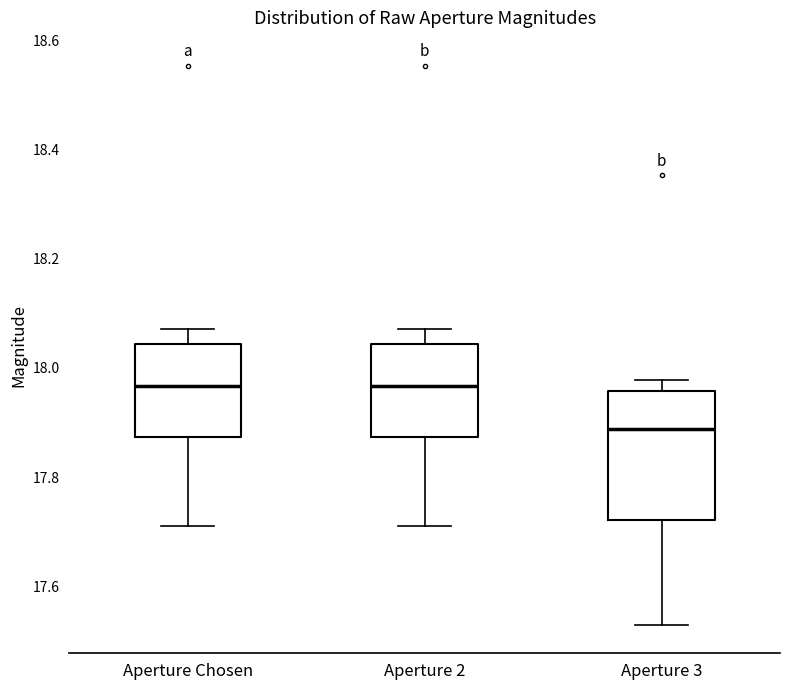

Reading left to right, transcribe this box plot: for each box, give where its median line is, the range the box spans, and where its two whiskers end, as read against the y-axis. The values are not printed on the chart, so give them approximately, as read against the axis.

Aperture Chosen: median 17.96, box 17.88 to 18.04, whiskers 17.72 to 18.08
Aperture 2: median 17.96, box 17.88 to 18.04, whiskers 17.72 to 18.08
Aperture 3: median 17.88, box 17.72 to 17.96, whiskers 17.52 to 17.98